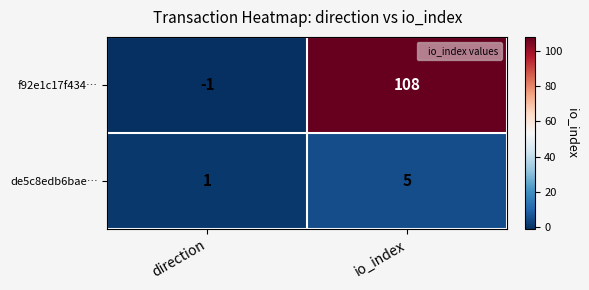

Which series has the largest total across all categories?

f92e1c17f434…